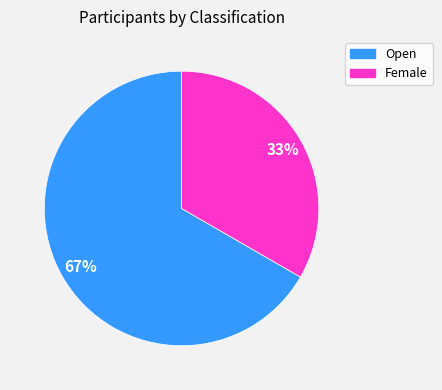

How many segments does this pie chart have?

2